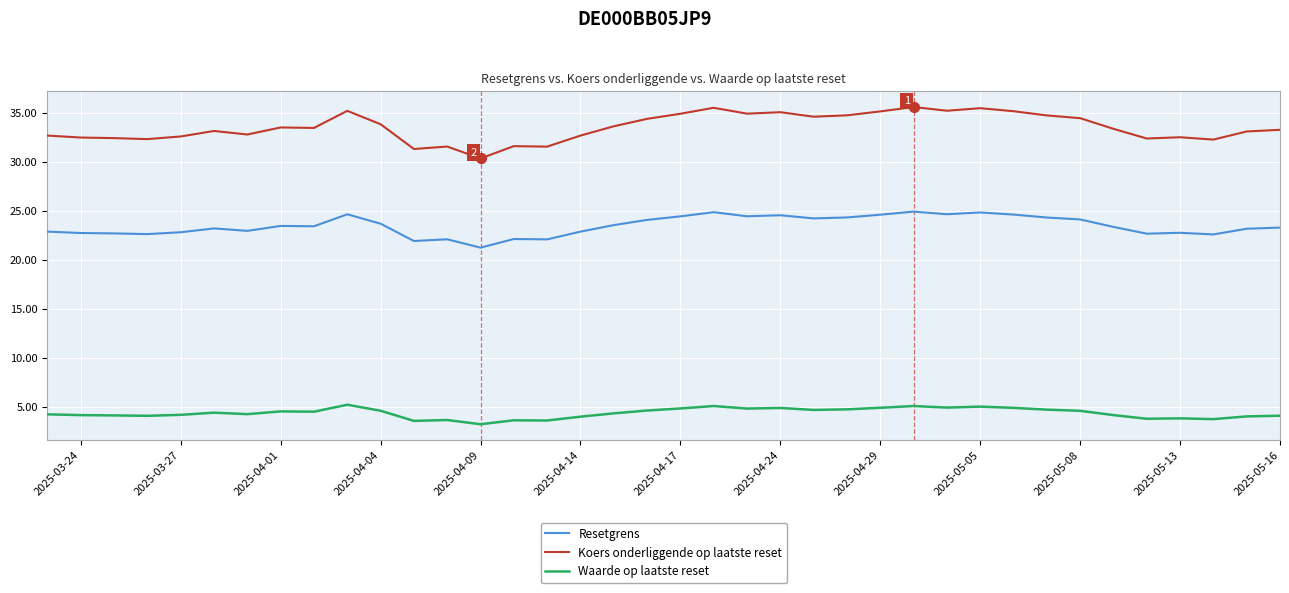

What are all the series names shown in the legend?

Resetgrens, Koers onderliggende op laatste reset, Waarde op laatste reset